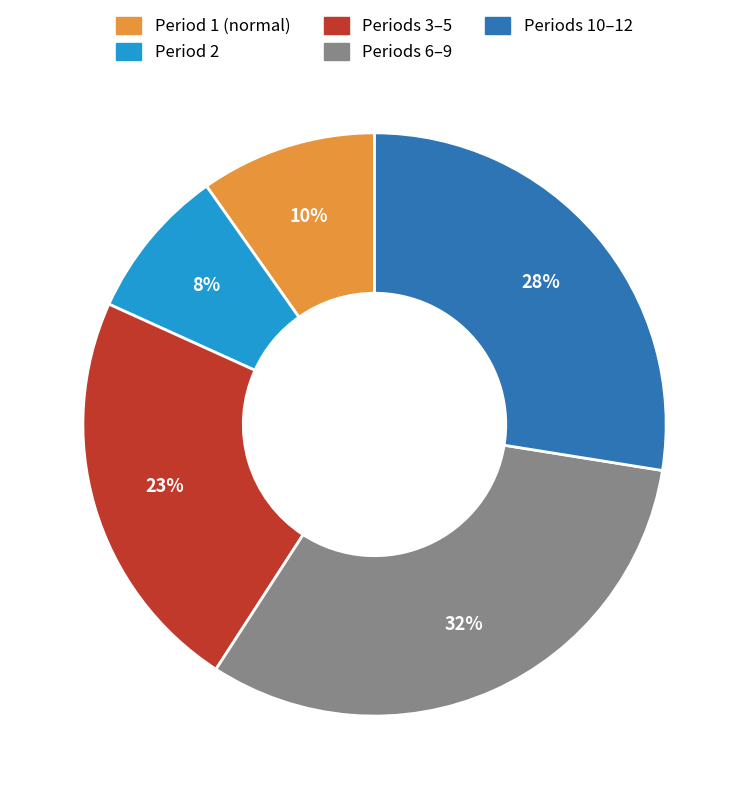

How many slices are in this pie chart?

5